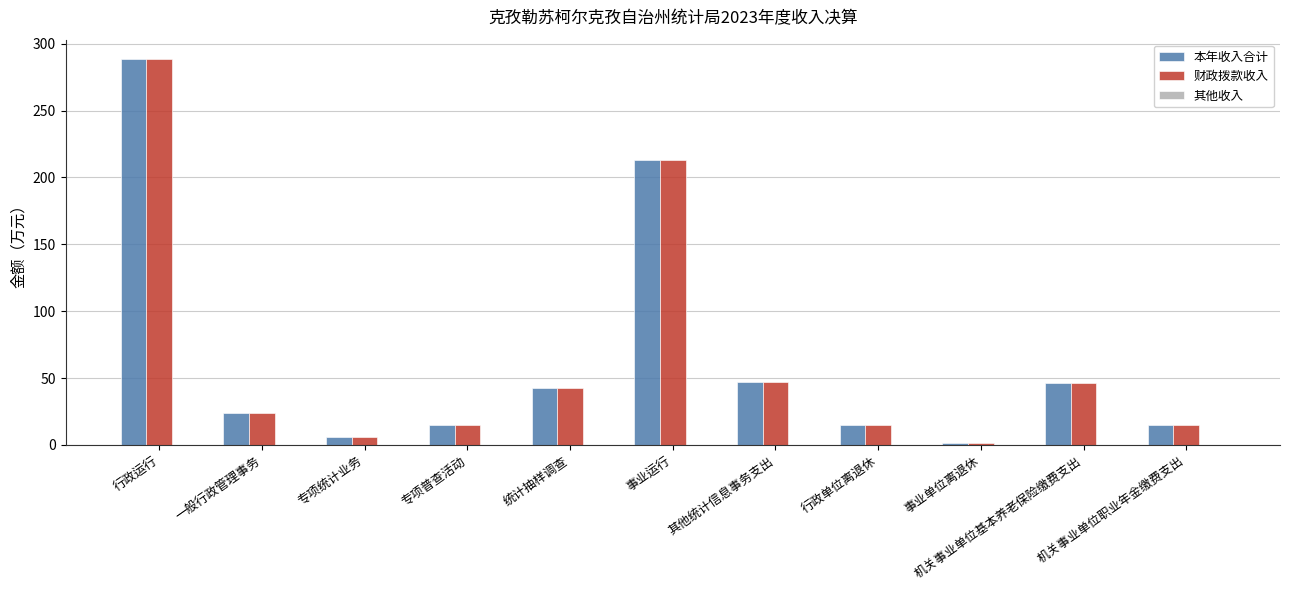

How many data points in 本年收入合计 are above 23?

6